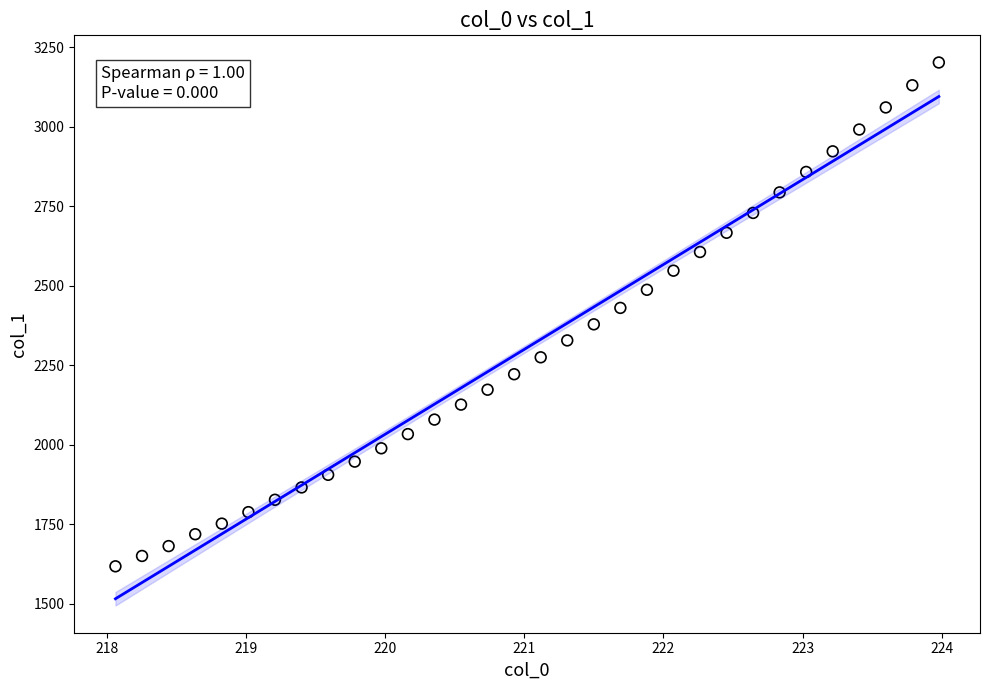

What is the range of Y values (max minus min)?

1583.8